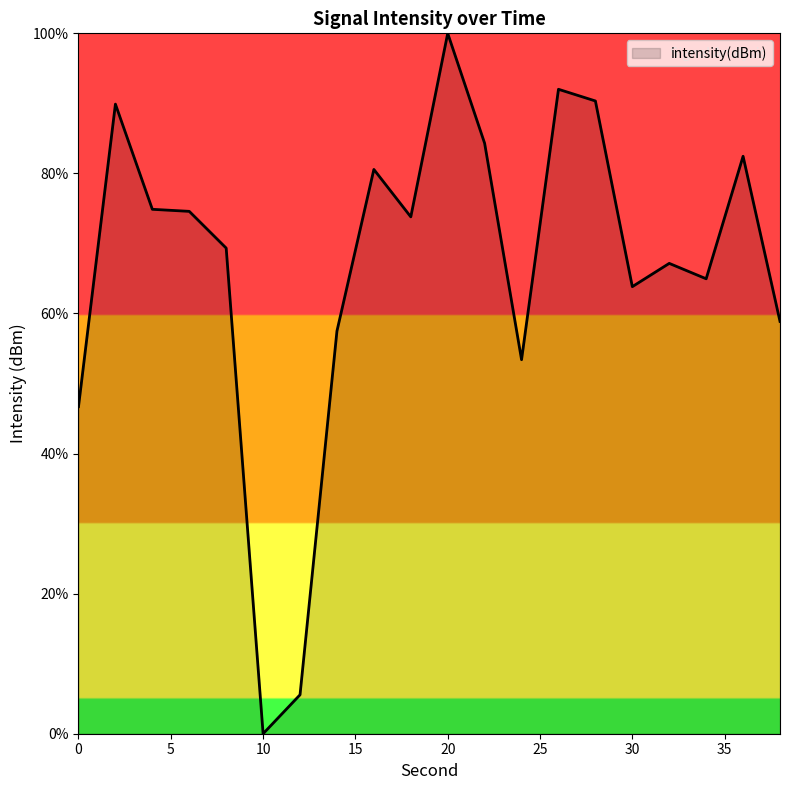

How many lines are shown in the chart?

1